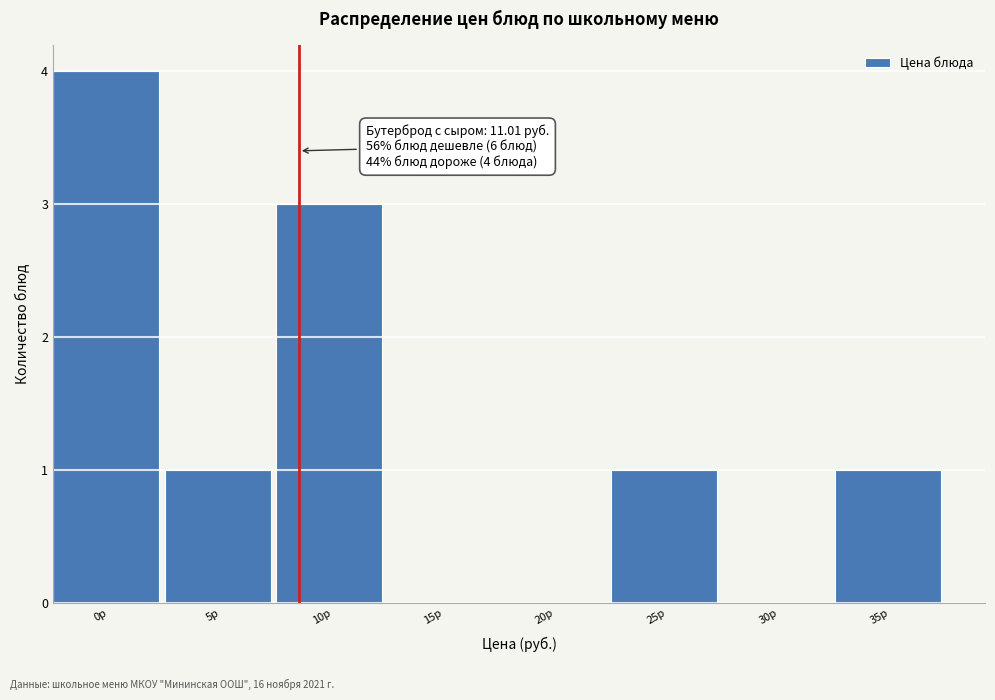

Reading left to right, what are all the values shown in this chart?

0р=4	5р=1	10р=3	15р=0	20р=0	25р=1	30р=0	35р=1